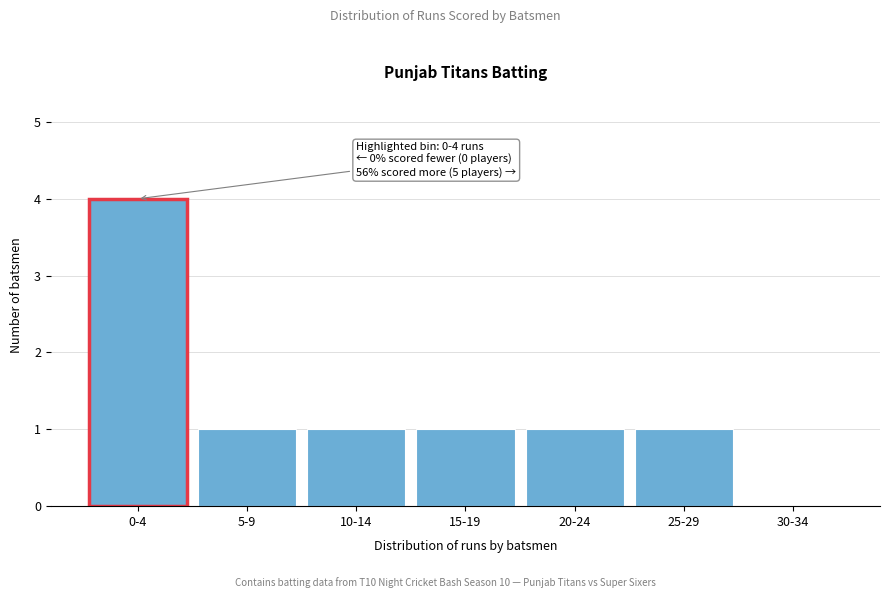

Reading left to right, extract all data points from this chart.

0-4=4	5-9=1	10-14=1	15-19=1	20-24=1	25-29=1	30-34=0